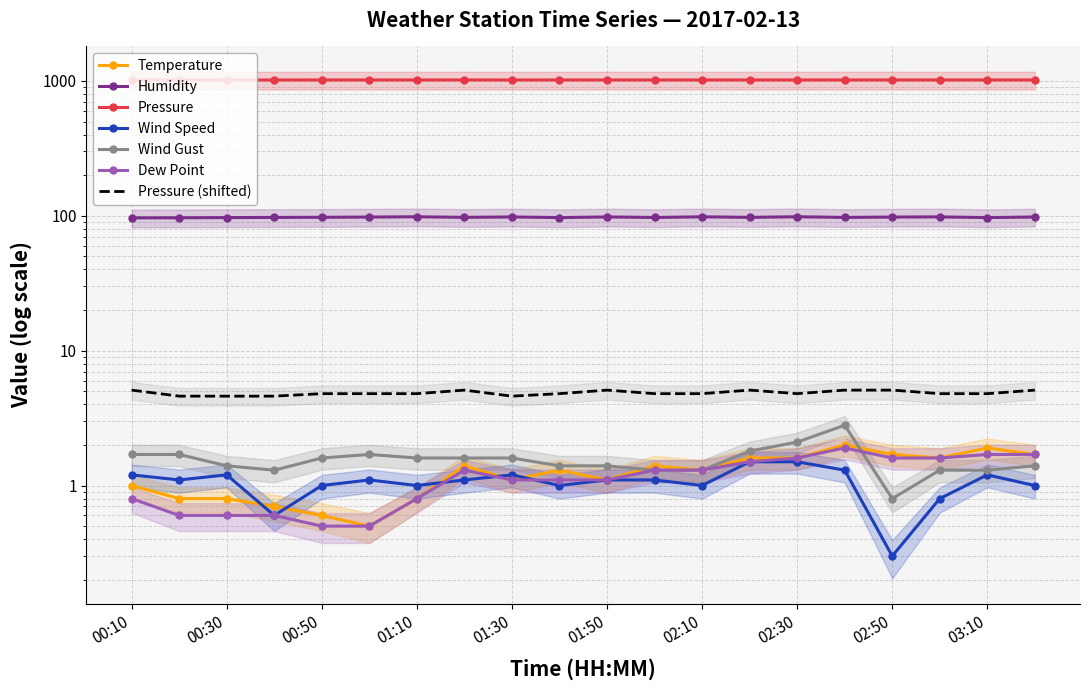

How many data points in Dew Point are less than 1?

7